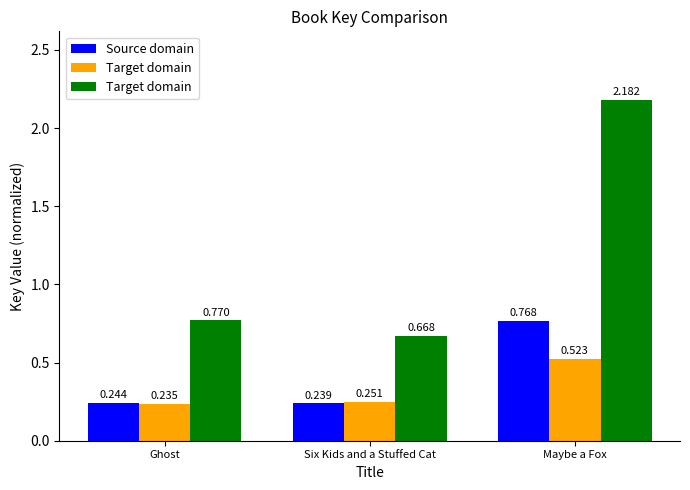

At which label is Target domain closest to 1?

Ghost